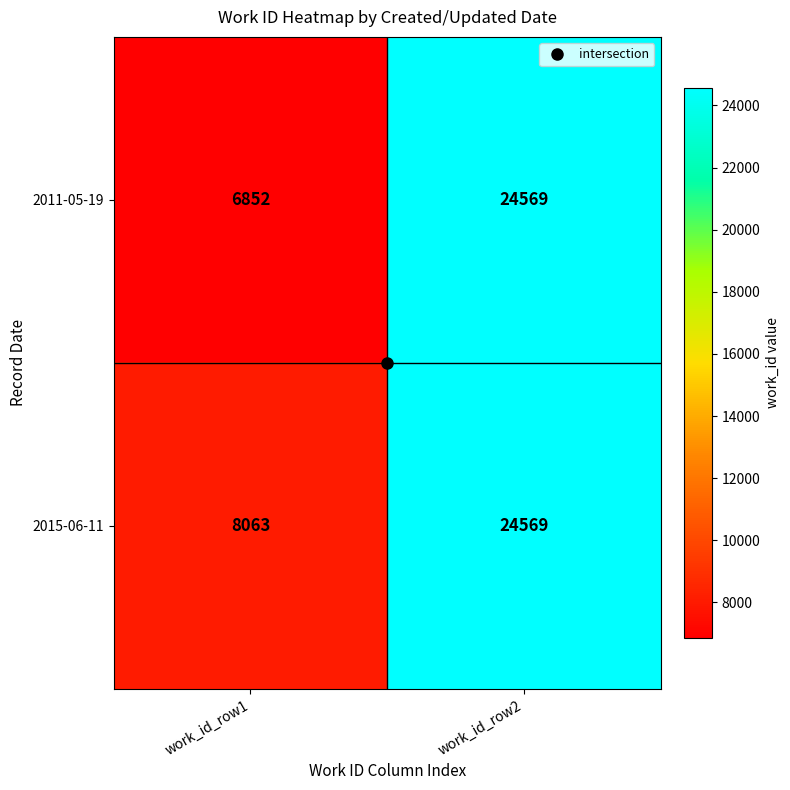

At work_id_row1, list the series in order from largest to smallest.

2015-06-11, 2011-05-19